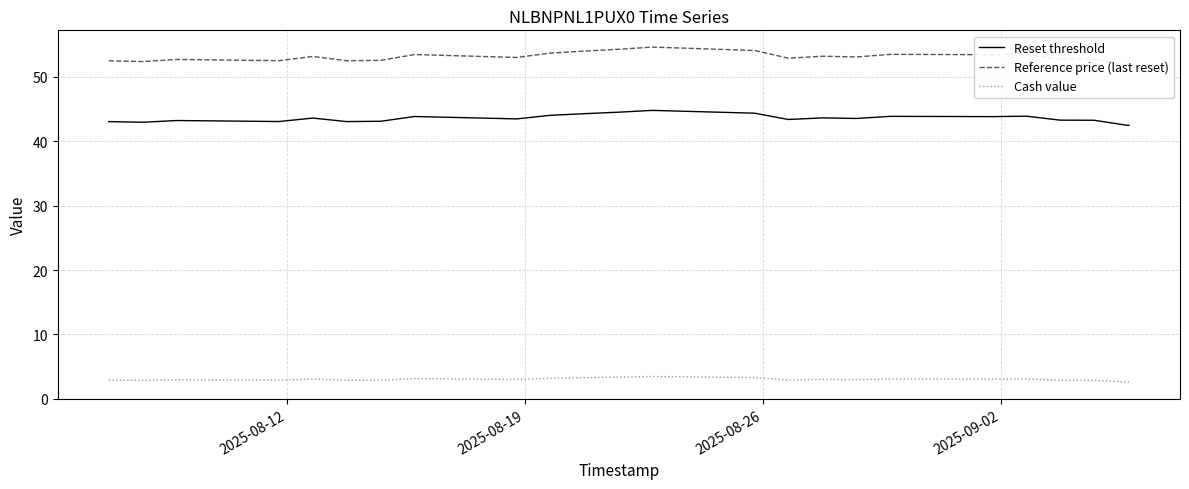

True or false: Reset threshold and Cash value intersect in this chart.

False